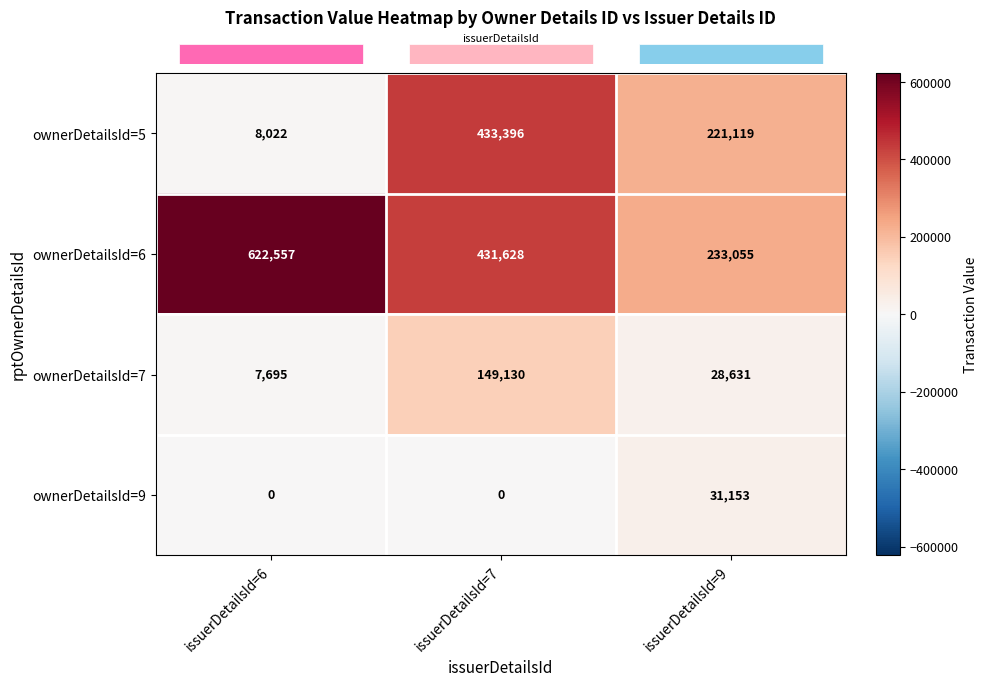

At which label does ownerDetailsId=7 reach its peak?

issuerDetailsId=7